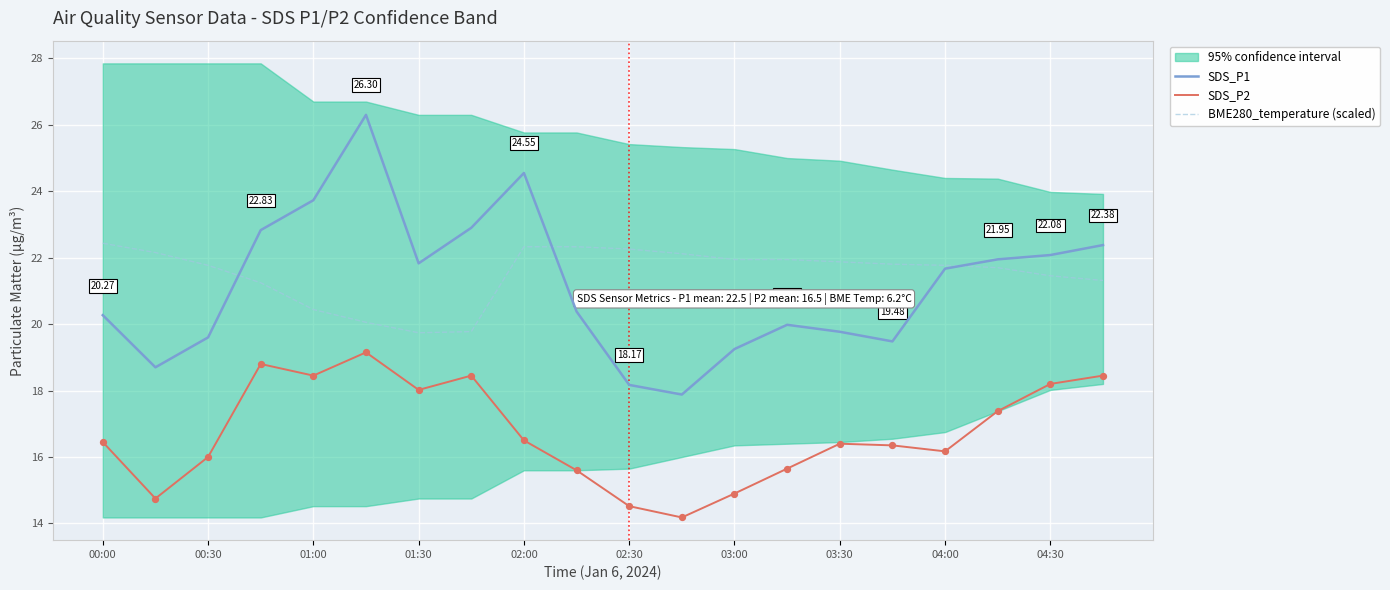

Which series reaches the maximum Y coordinate?

SDS_P1